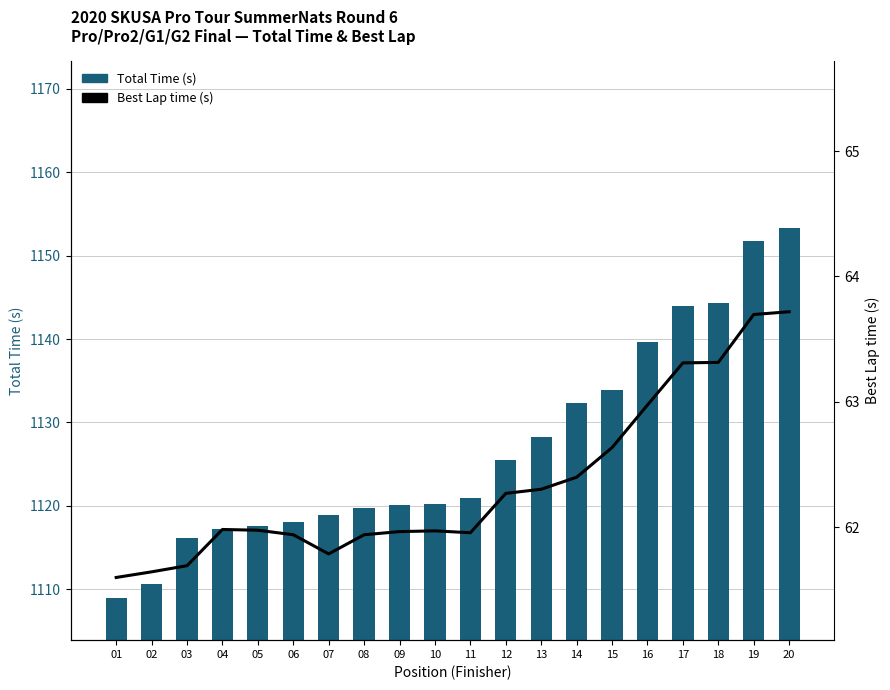

List the series in order of their peak value, lowest first.

Best Lap time (s), Total Time (s)